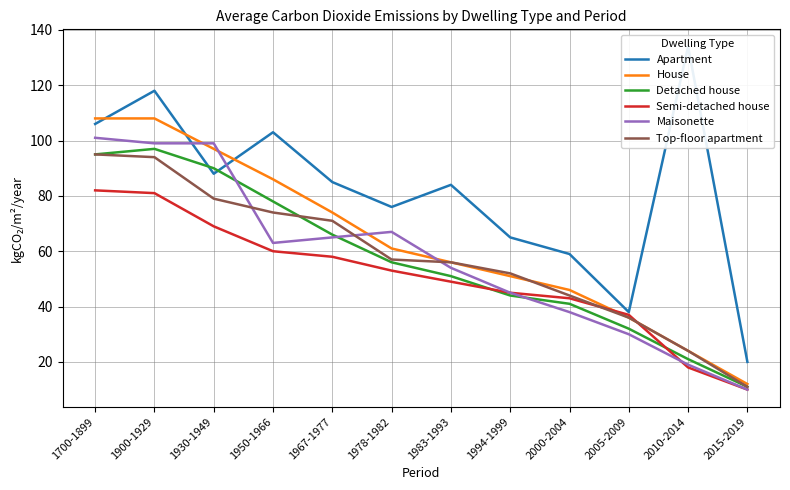

What are all the series names shown in the legend?

Apartment, House, Detached house, Semi-detached house, Maisonette, Top-floor apartment